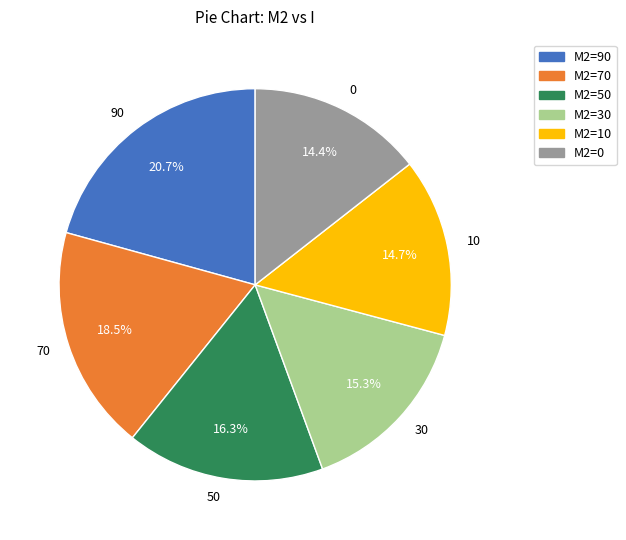

Which has a higher value, 0 or 70?

70